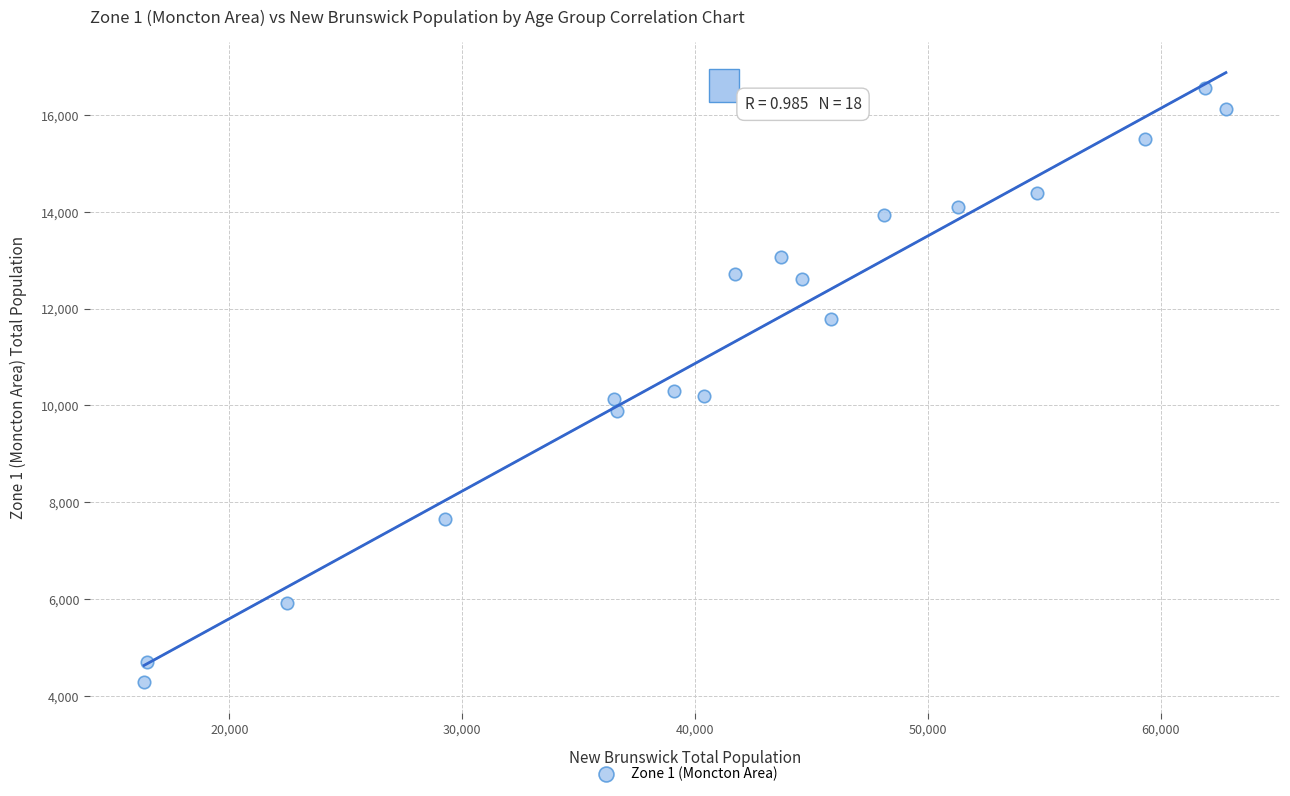

What is the range of Y values (max minus min)?

12260